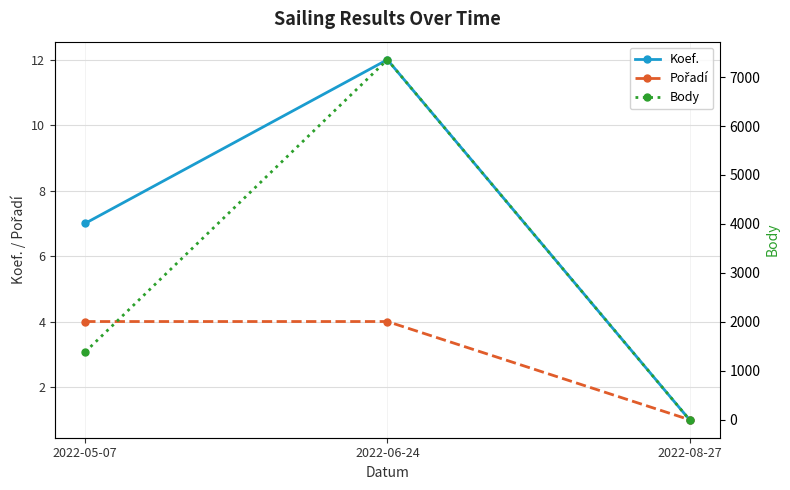

What is the difference between the second highest and minimum values in the Pořadí series?

3